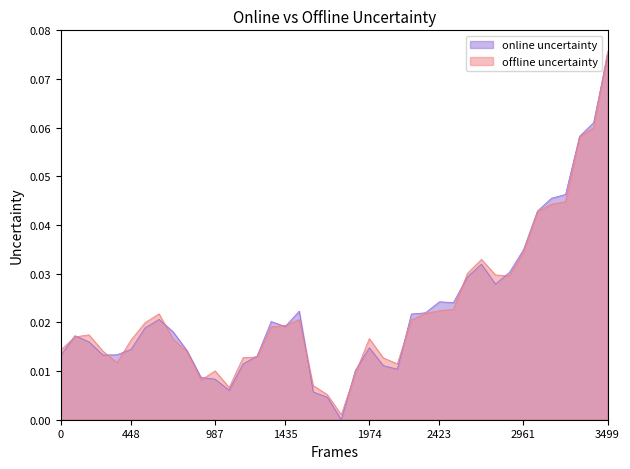

What is the difference between the maximum and minimum values in the offline uncertainty series?

0.1